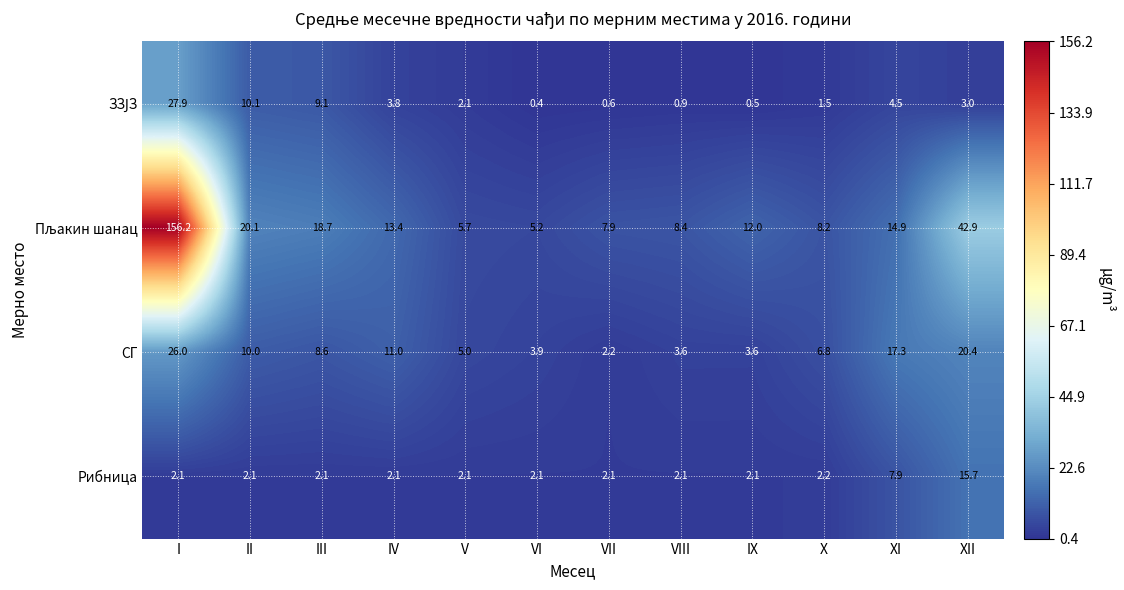

What is the spread (max minus min) of values at V?

3.6